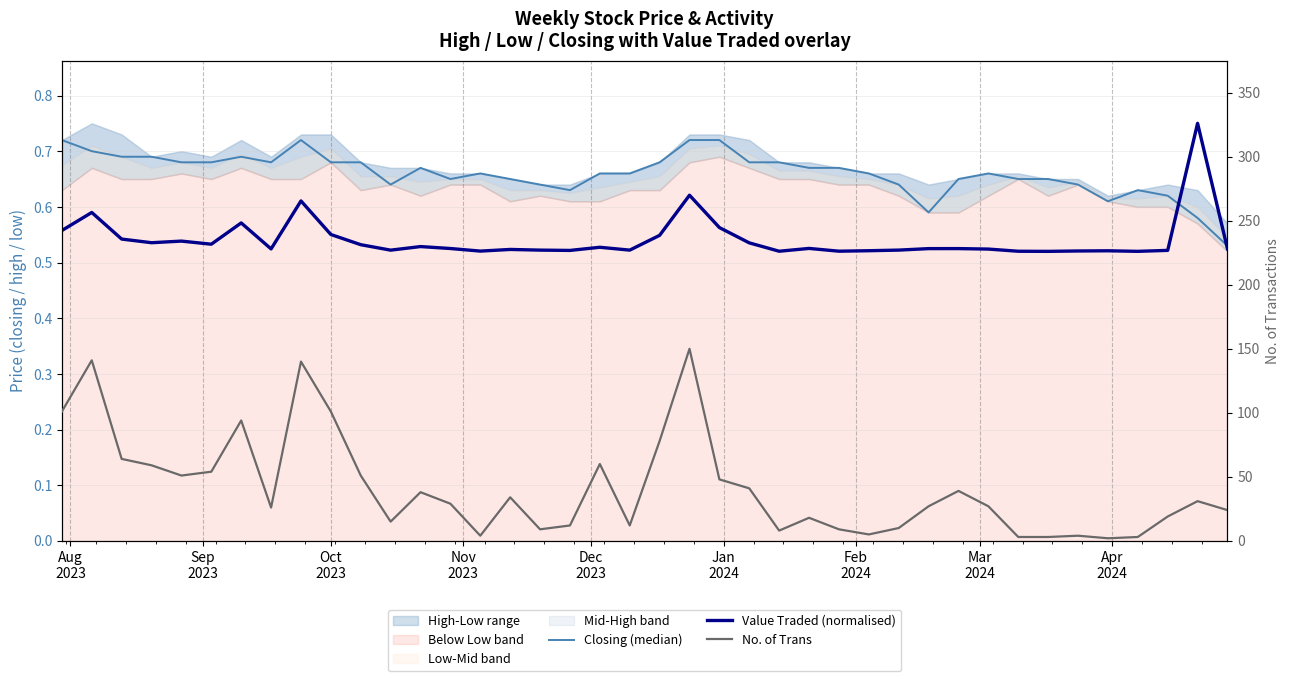

True or false: No. of Trans and Closing (median) cross at least once.

False